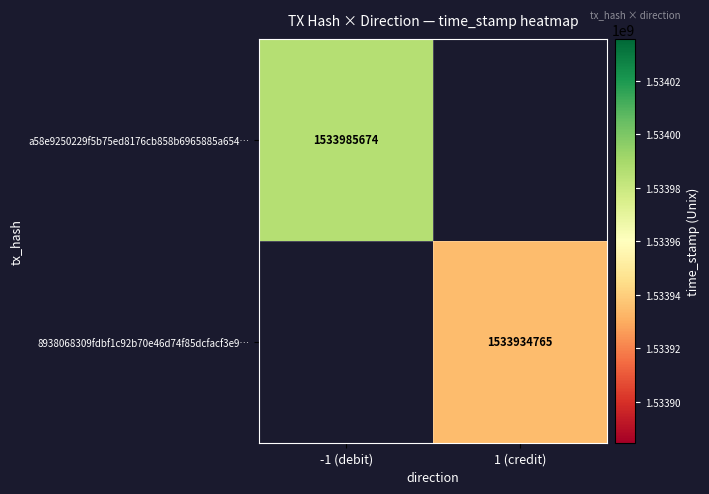

How many series are shown in this chart?

2